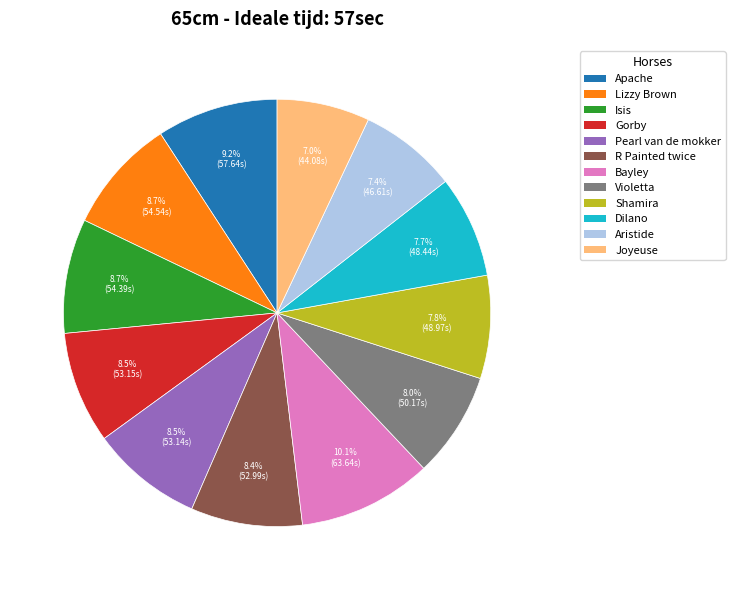

What is the largest slice in the pie chart?

Bayley